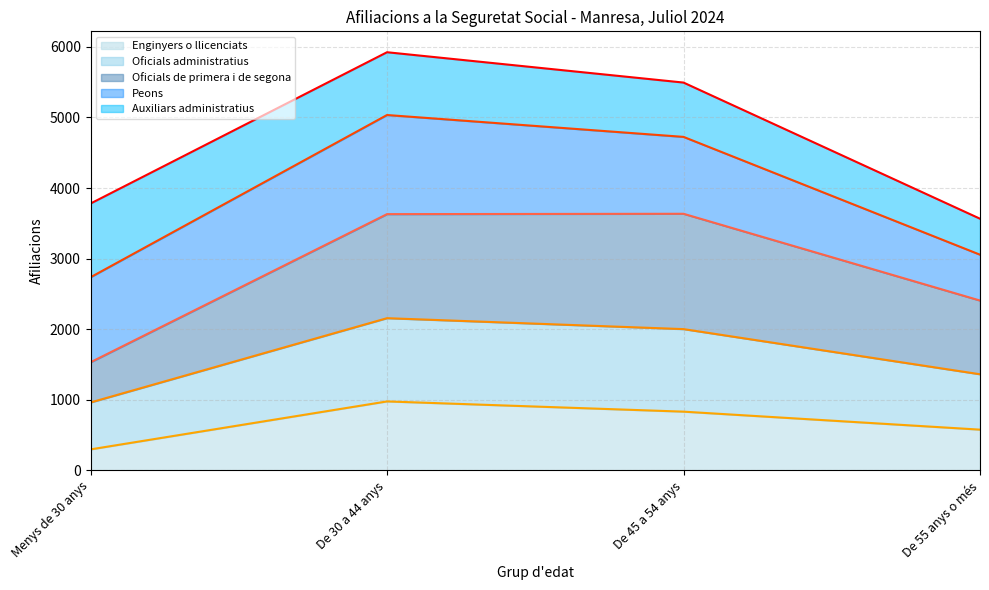

At which label does Auxiliars administratius (line) first exceed 5495?

De 30 a 44 anys